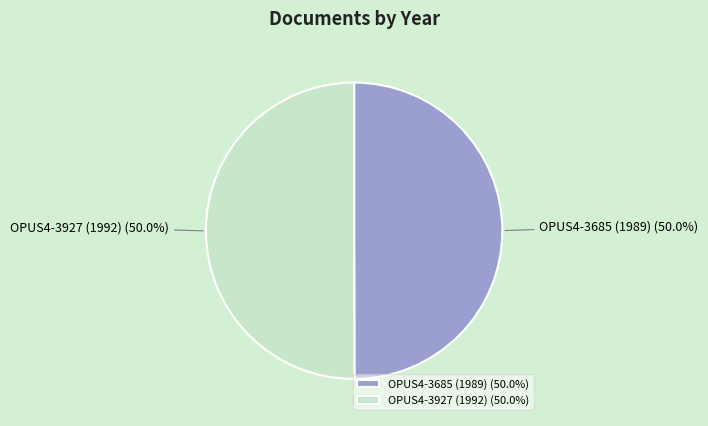

Approximately how many times larger is the value at OPUS4-3685 (1989) compared to OPUS4-3927 (1992)?

1.0